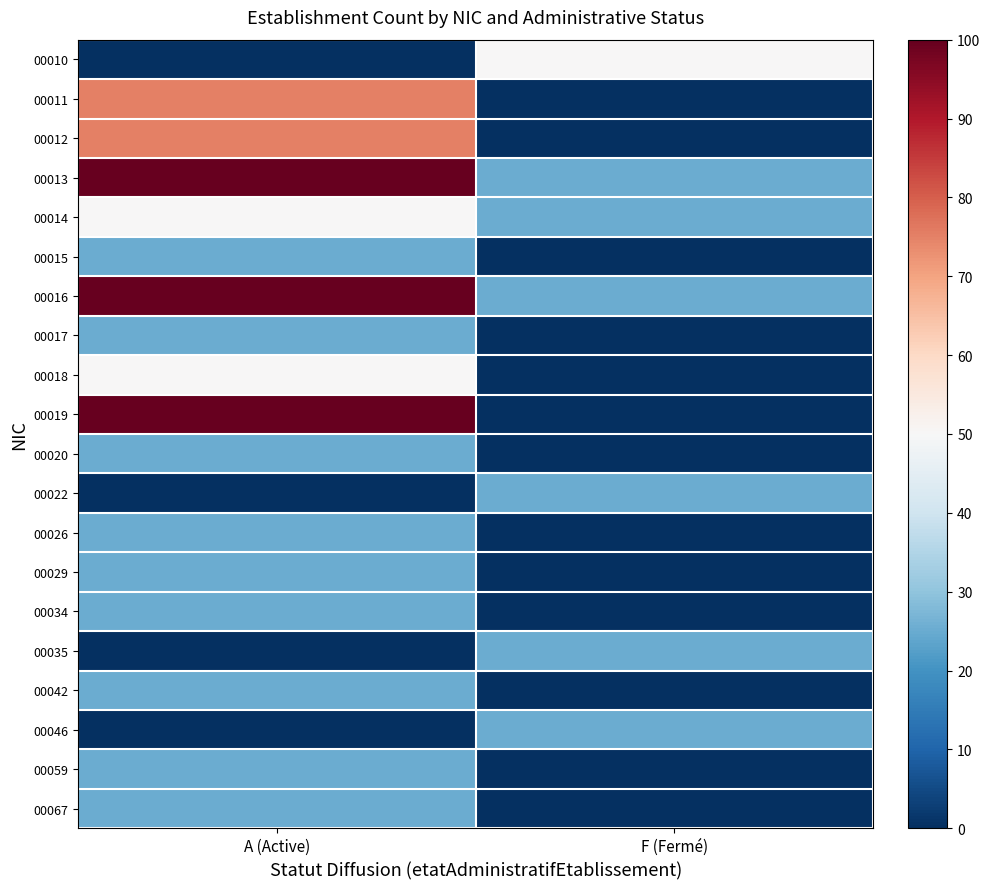

What is the spread (max minus min) of values at A (Active)?

100